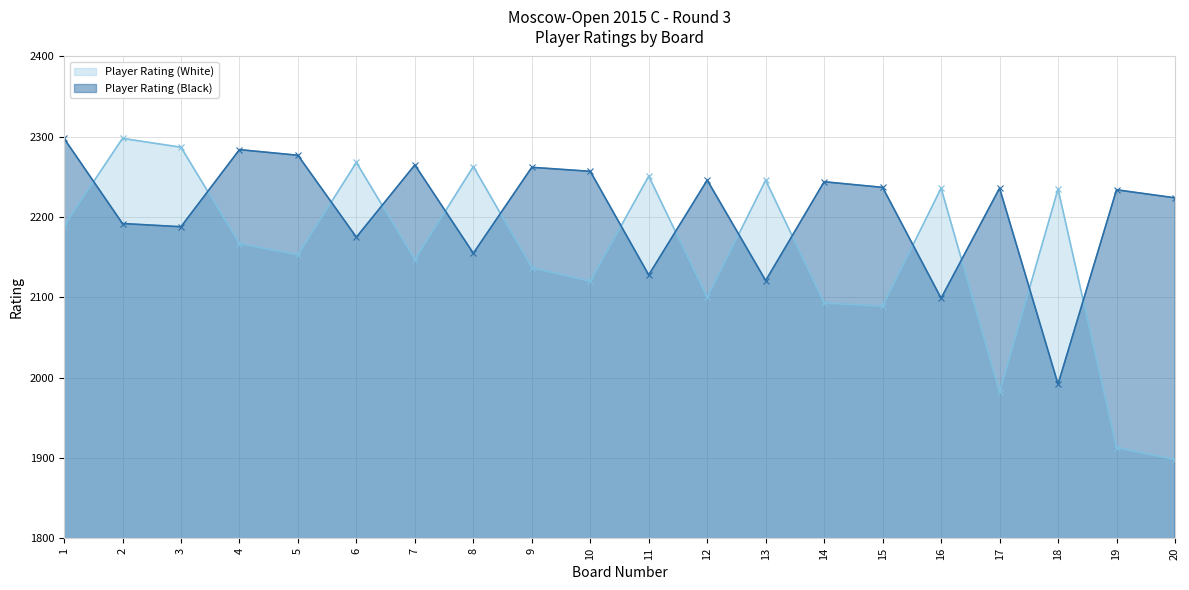

What is the difference between the Player Rating (Black) values at 11 and 13?

7